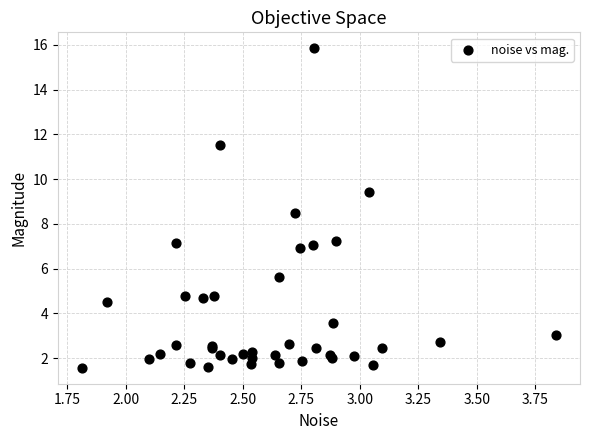

What Y value in the scatter plot is closest to 8?

8.5